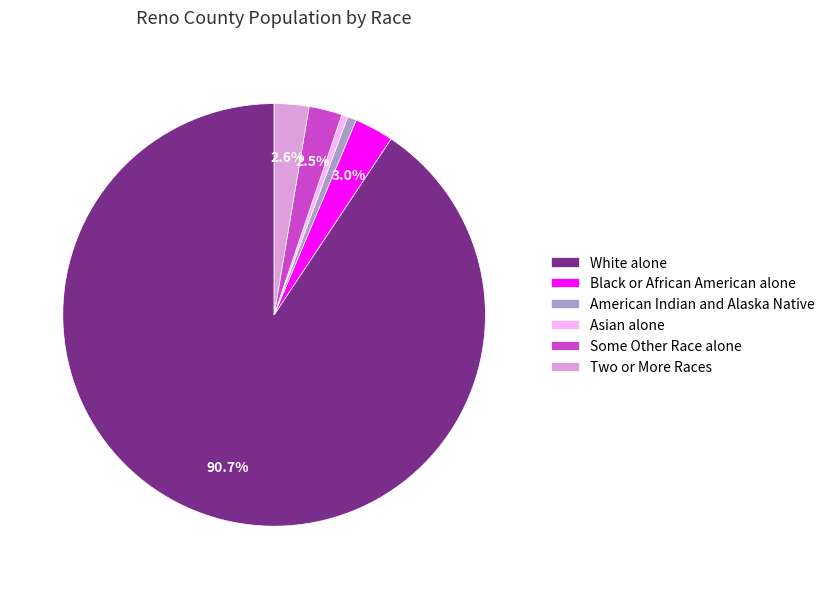

Approximately how many times larger is the value at American Indian and Alaska Native compared to Some Other Race alone?

0.3